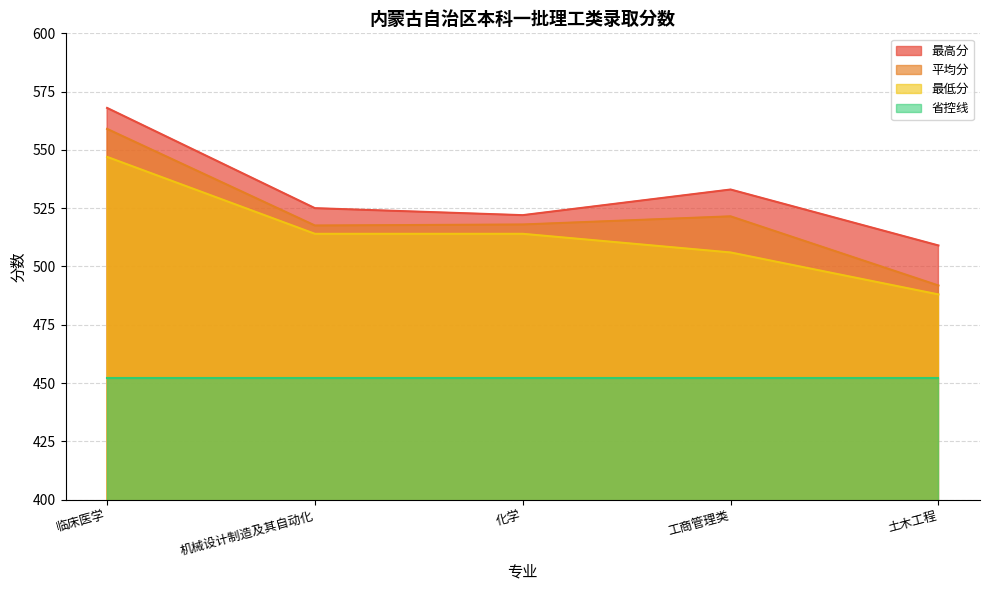

Does the chart display data point markers on the line(s)?

No